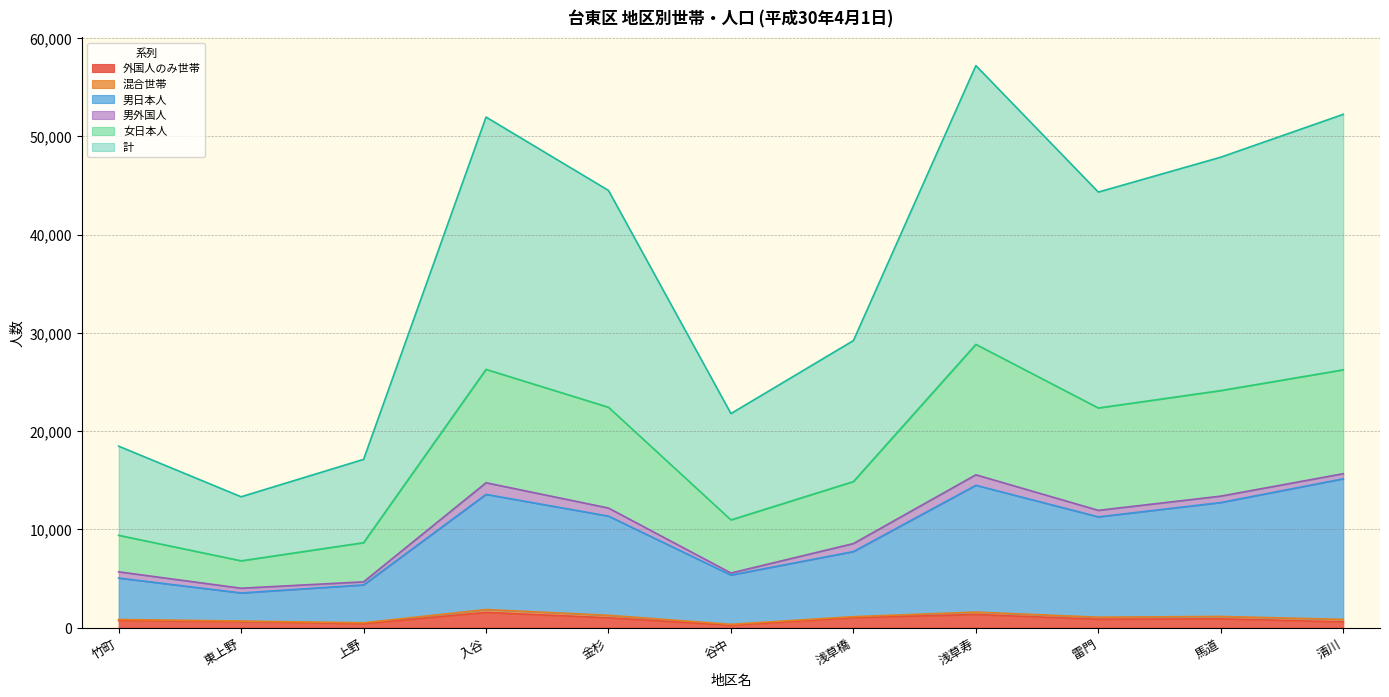

What is the highest value of the 外国人のみ世帯 series?

1557